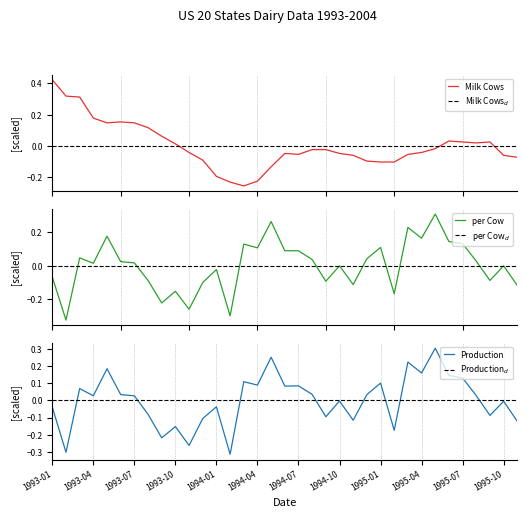

How many negative values does the Production series have?

16